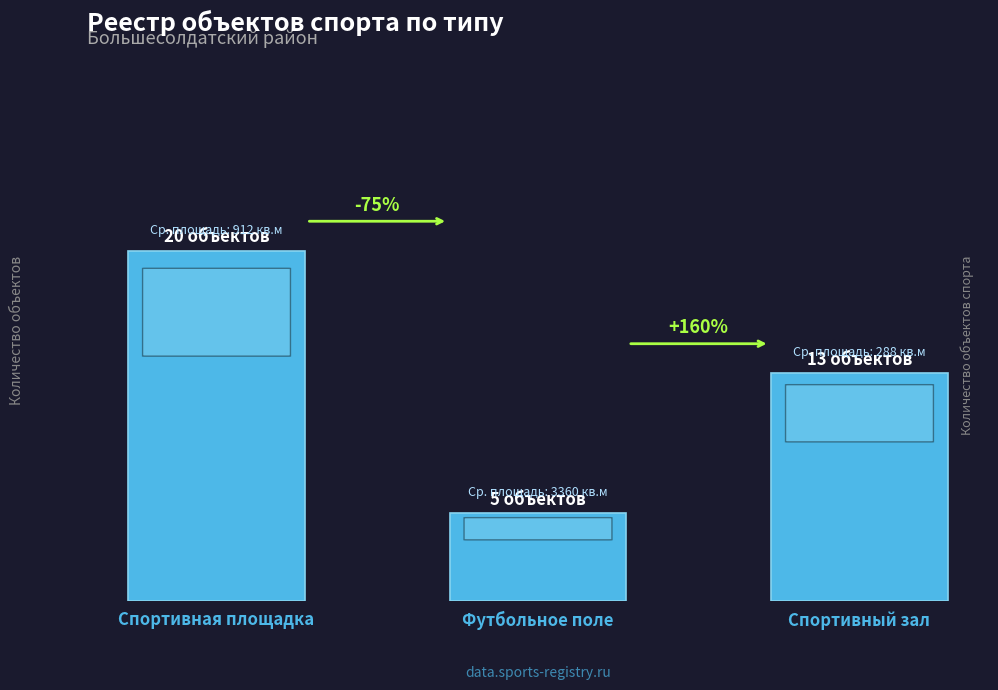

What is the difference between the second highest and minimum values?

8